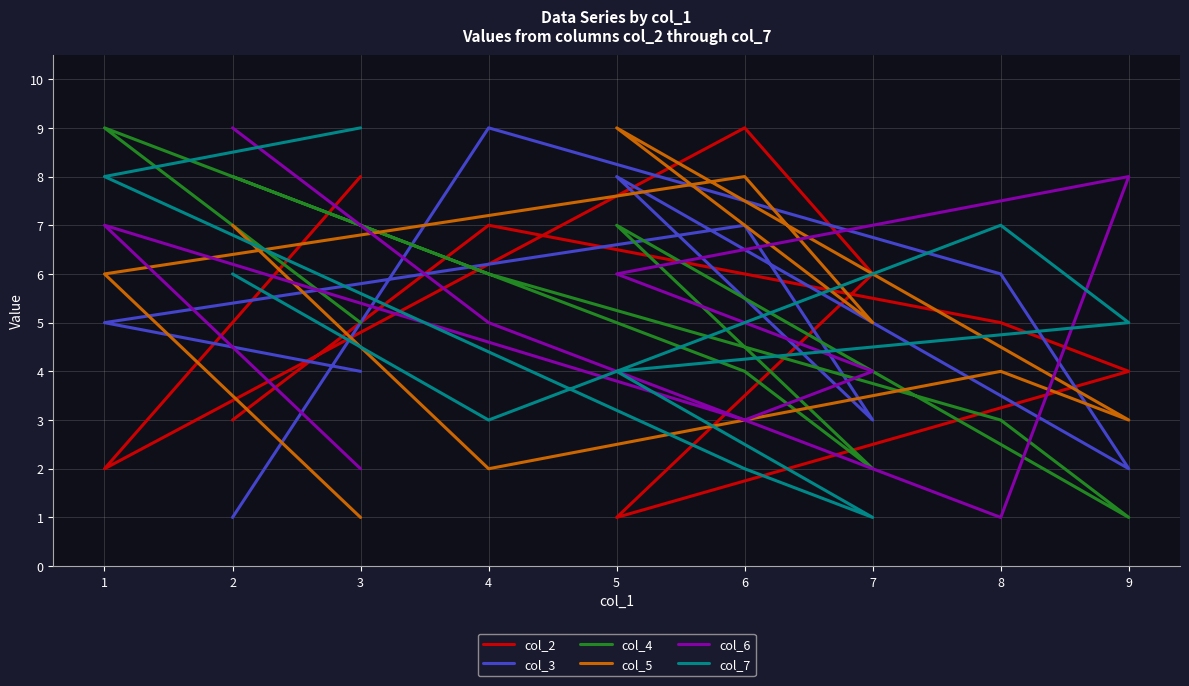

True or false: col_3 and col_5 intersect in this chart.

True